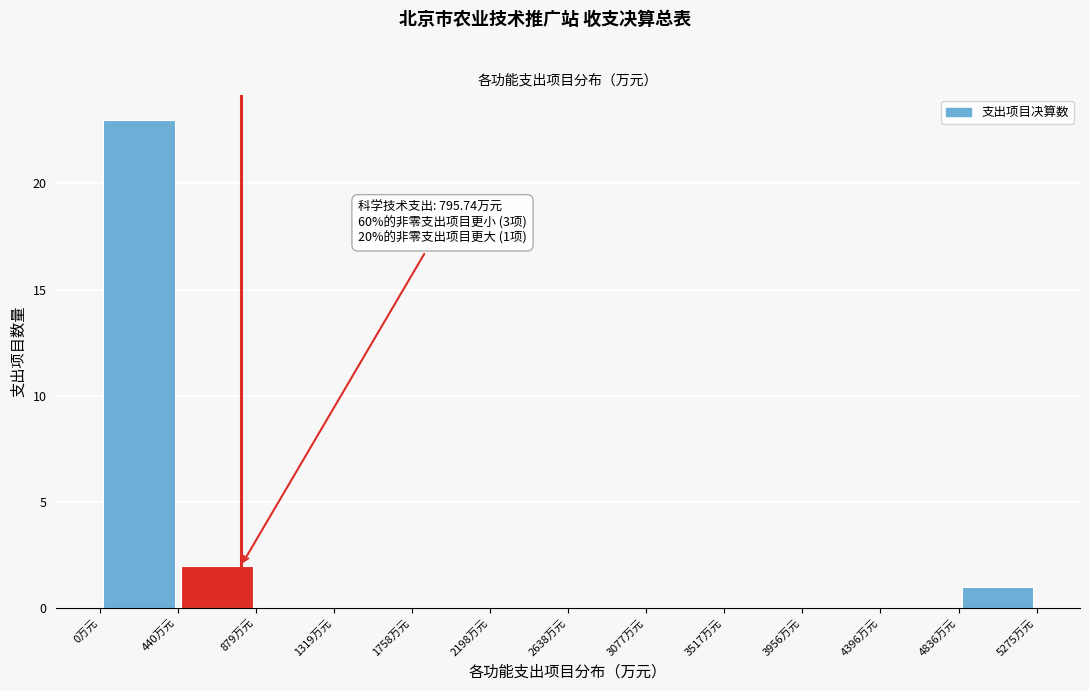

Which range on the x-axis has the tallest bar?

0 to 450